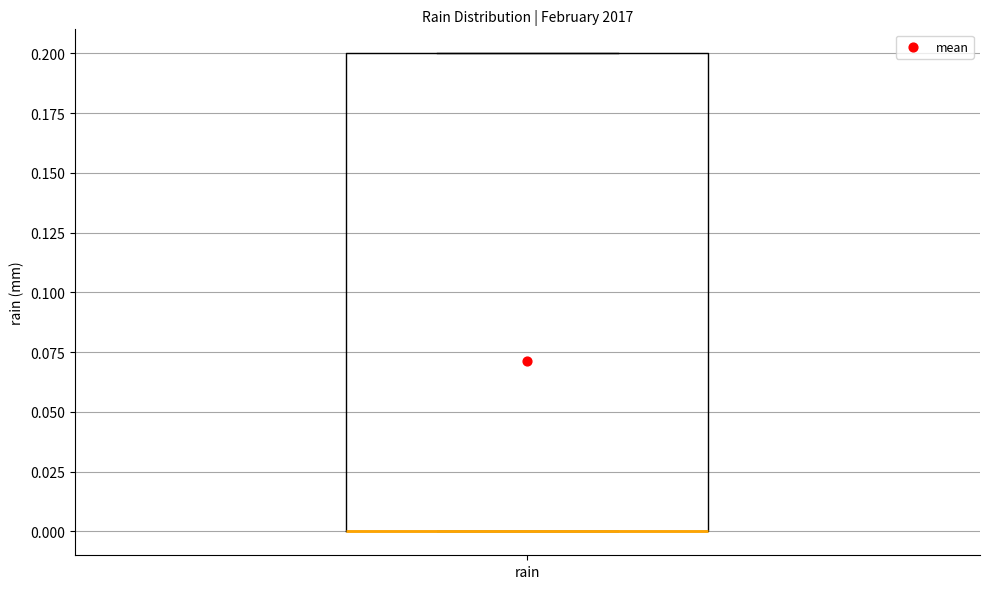

Where is the upper edge of the box for rain on the y-axis? The values are not printed on the chart, so give them approximately, as read against the axis.

0.2